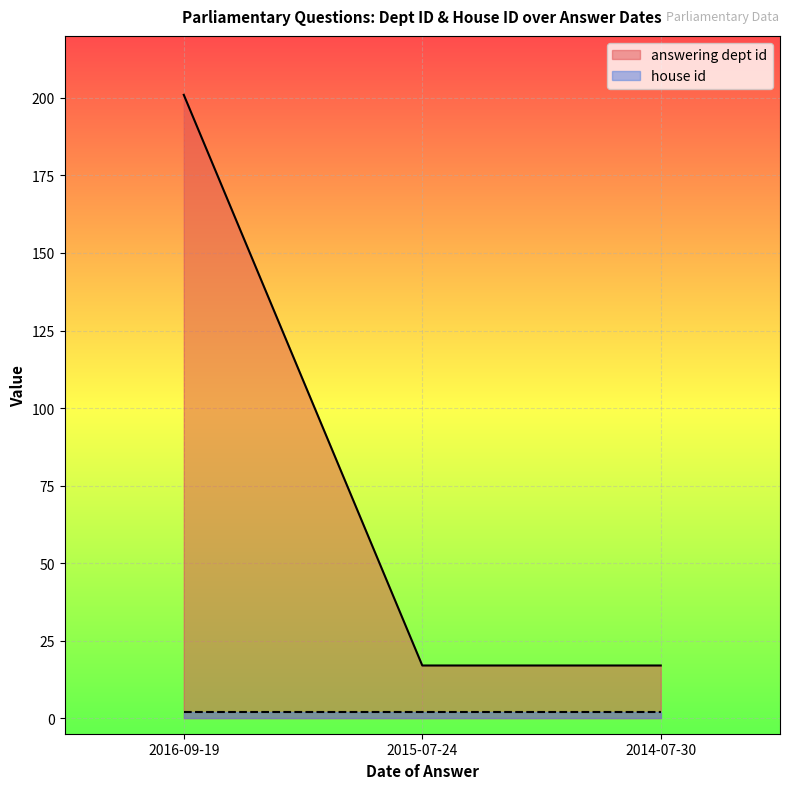

The value at 2015-07-24 is 17. True or false?

True